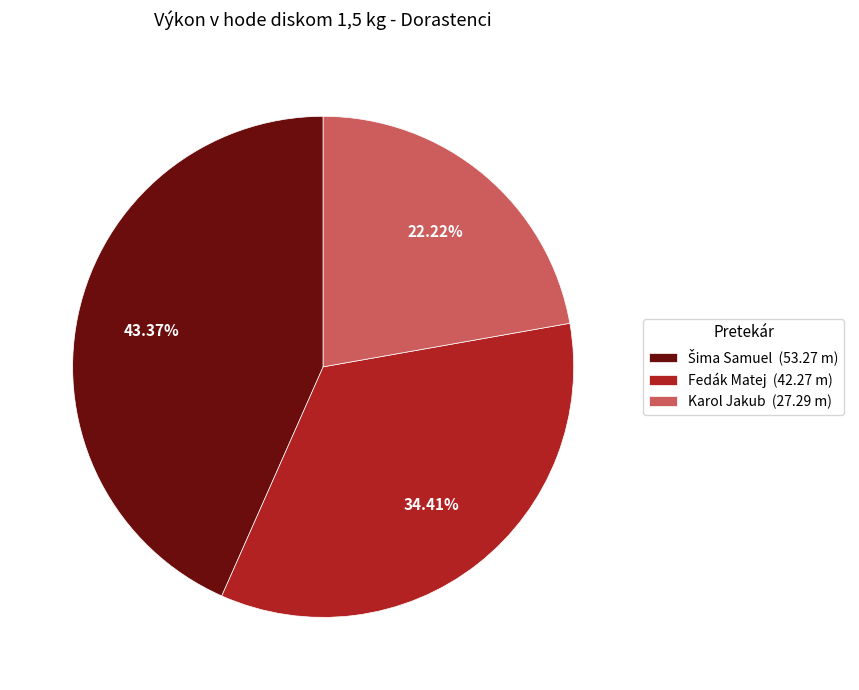

Is Fedák Matej the majority of the pie?

No